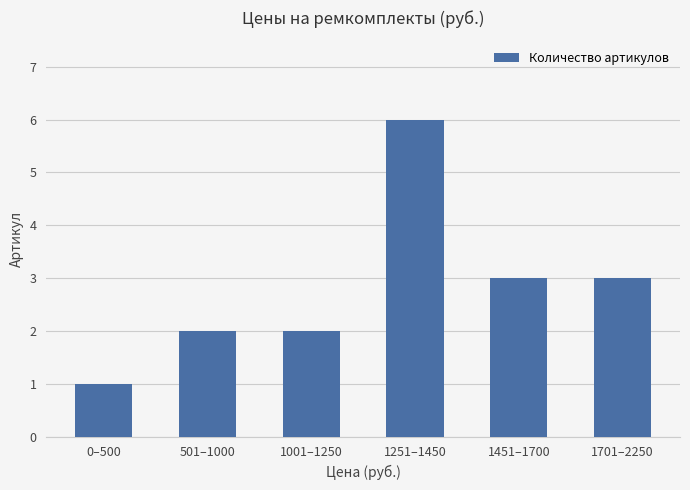

What is the ratio of the value at 1001–1250 to the value at 1451–1700?

0.7